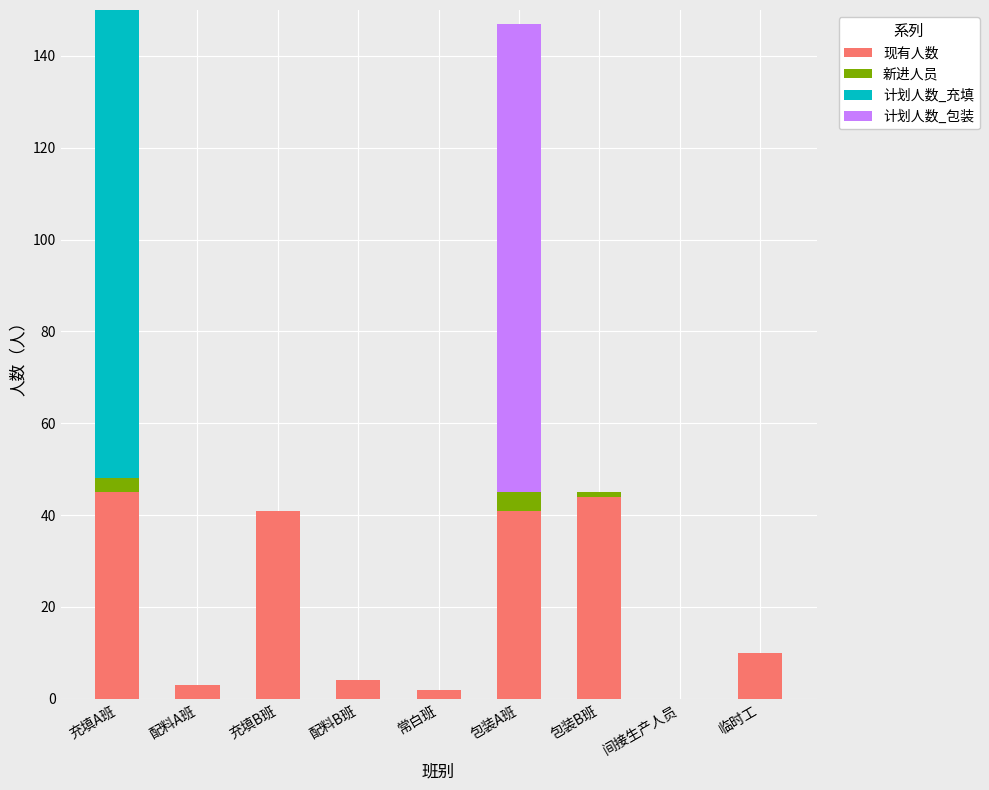

What is the total value across all series at 包装A班?

147